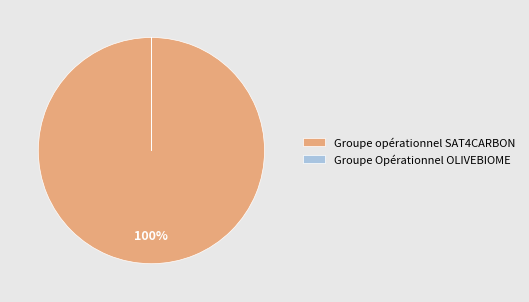

True or false: Groupe opérationnel SAT4CARBON accounts for 100% of the total.

True